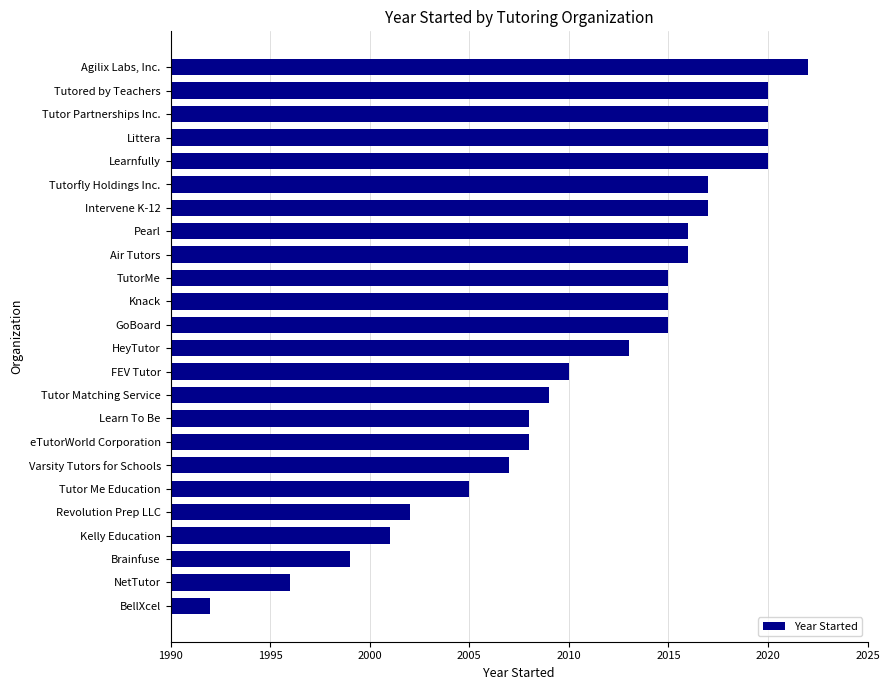

Read the value at Revolution Prep LLC, to the nearest 5.

2000